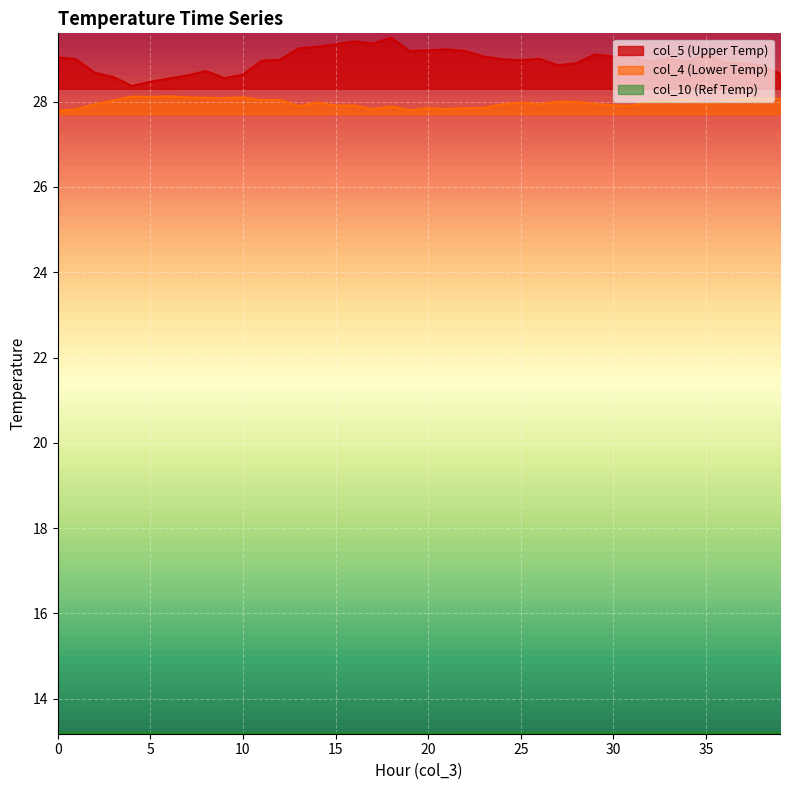

At which label does col_4 reach its peak?

6